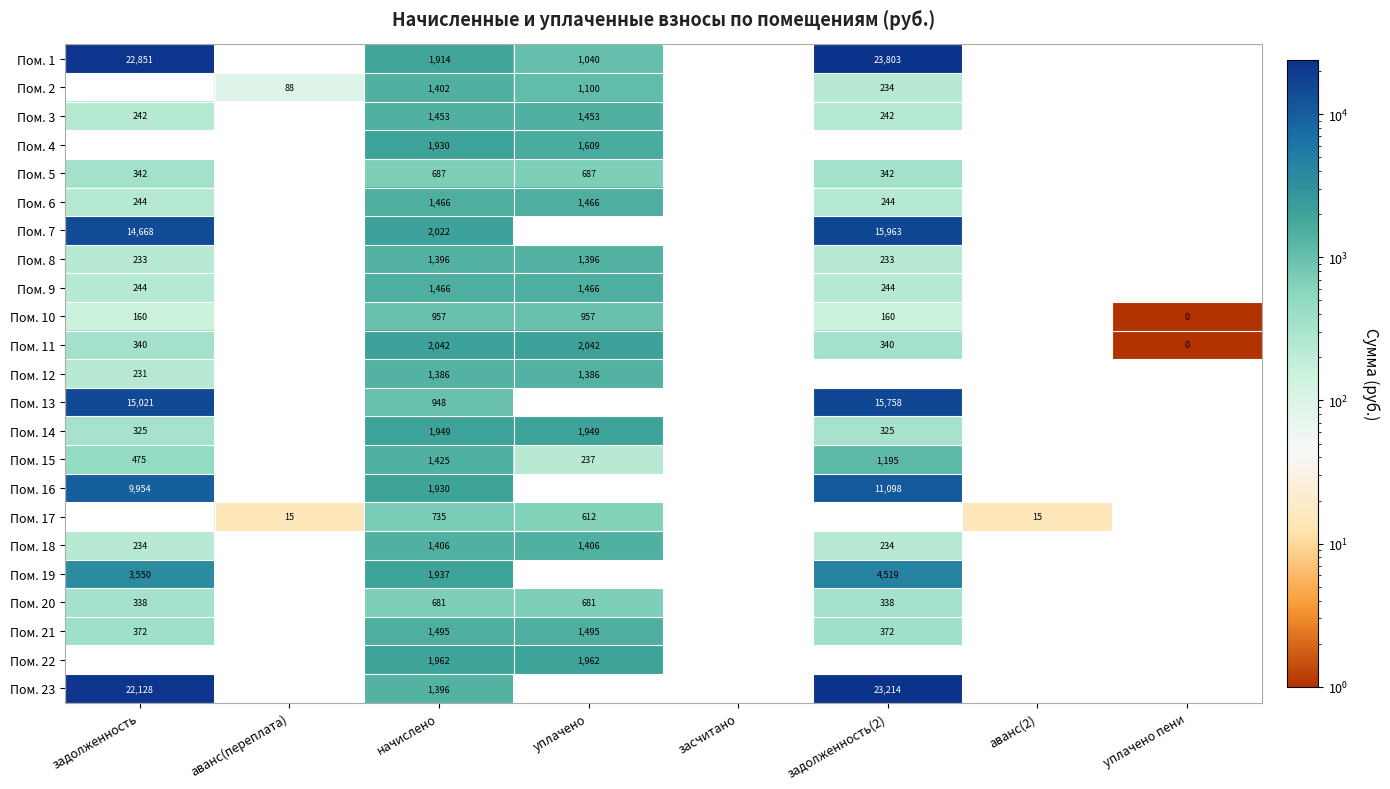

At which category is the sum across all series the highest?

задолженность(2)